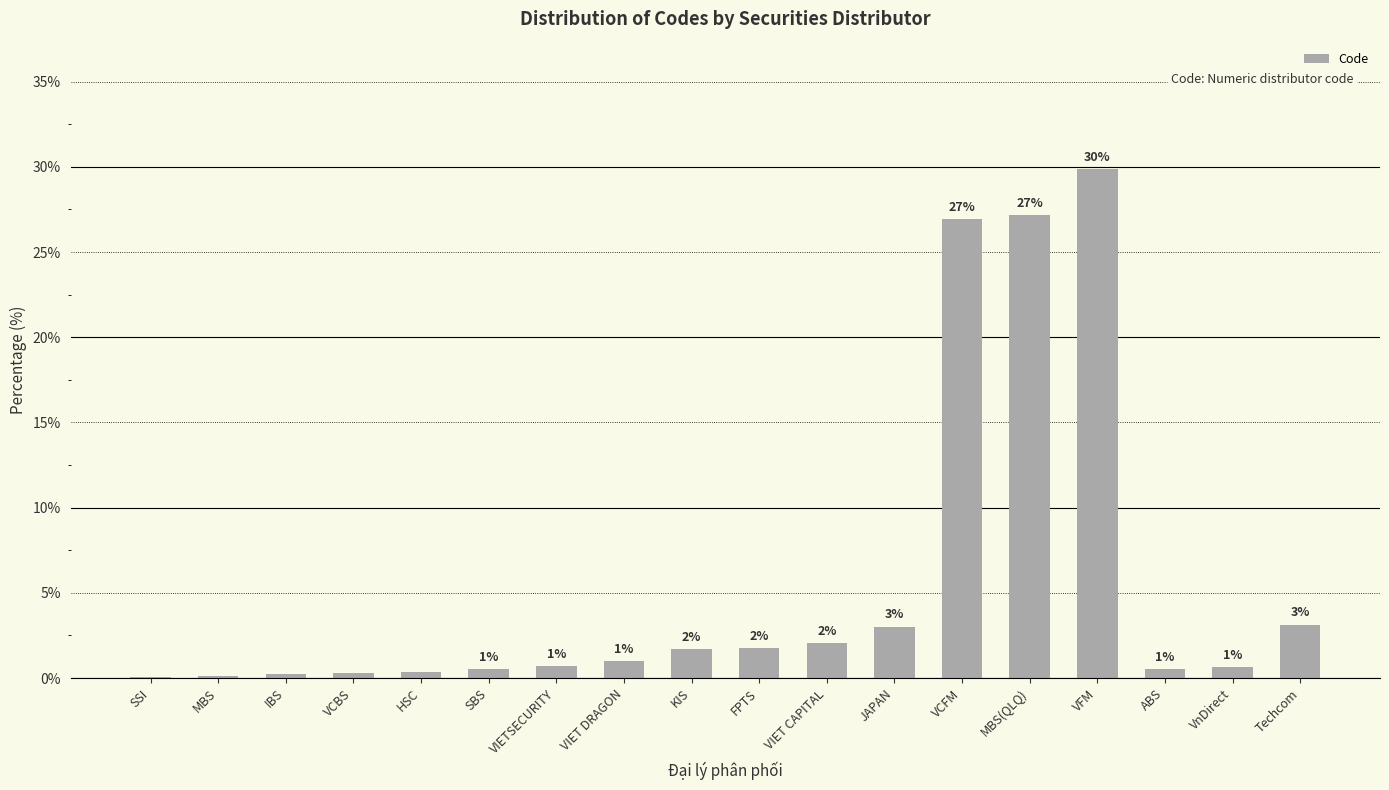

What is the change in value from MBS(QLQ) to Techcom?

-24.0